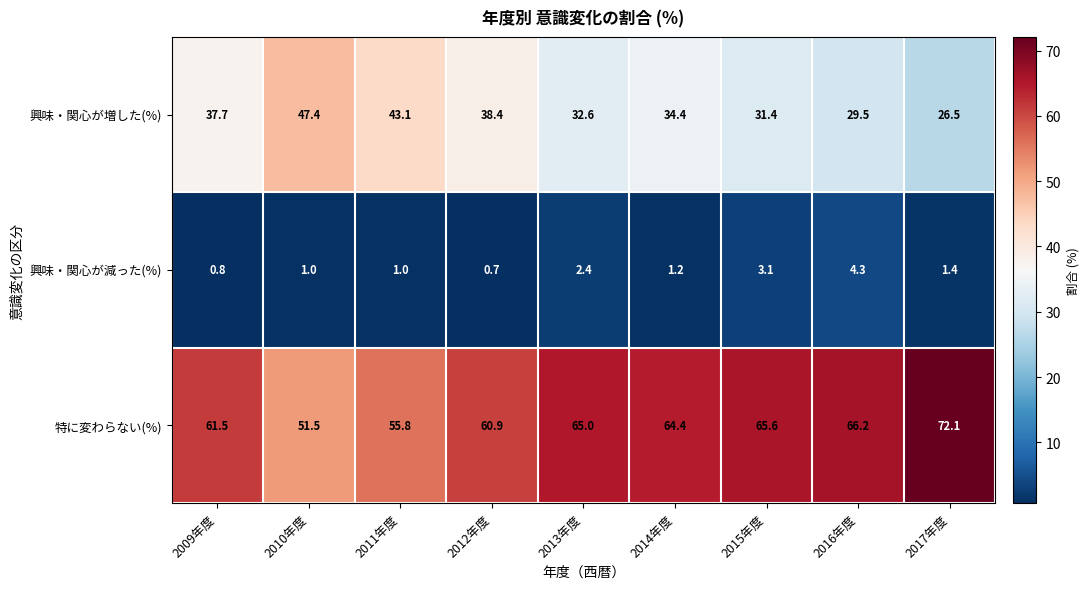

The 興味・関心が増した(%) series shows 46.5 at 2017年度. True or false?

False